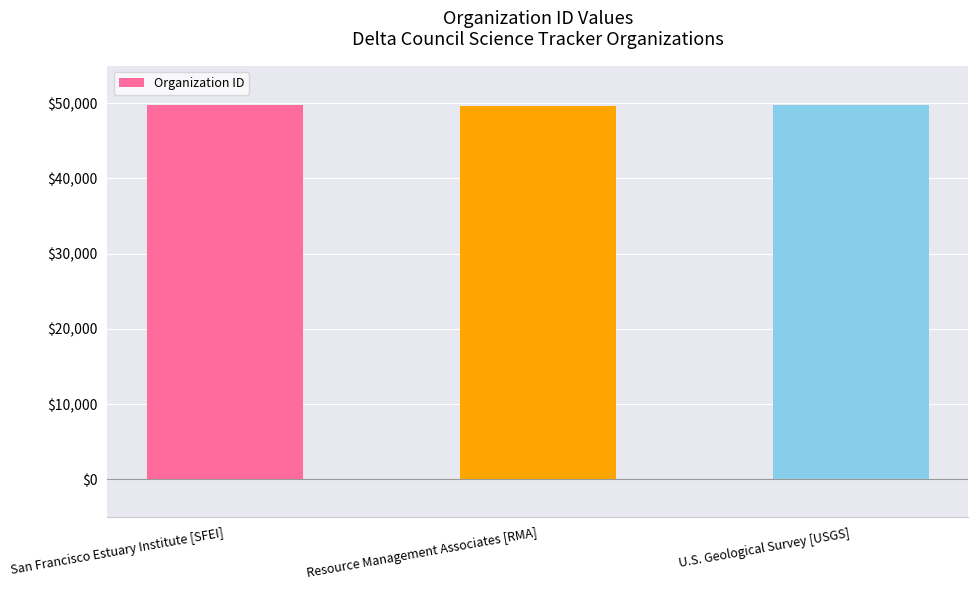

What is the average value?

49716